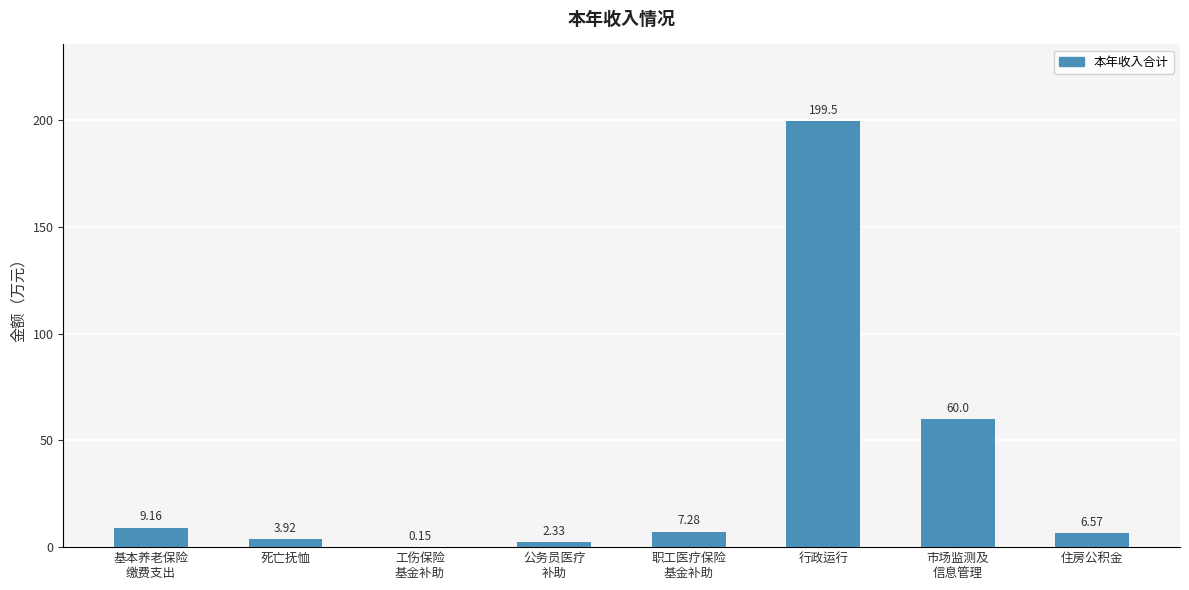

What is the sum of the values at 住房公积金 and 行政运行?

206.1